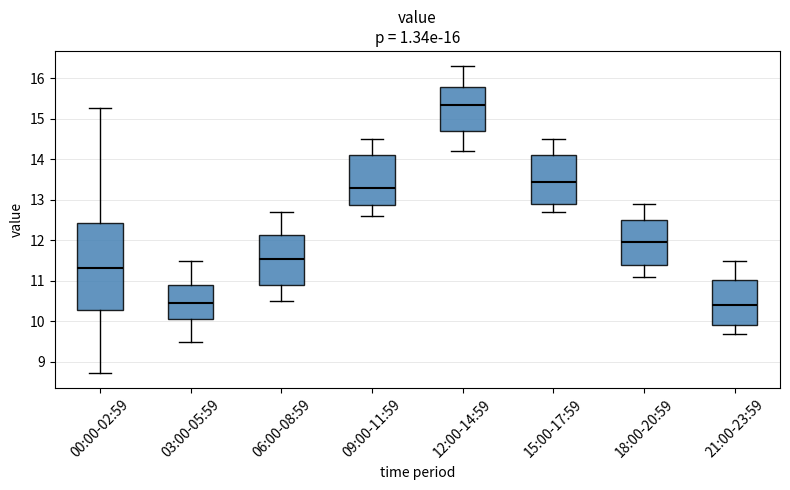

Which box is the tallest, from its lower edge to its upper edge?

00:00-02:59